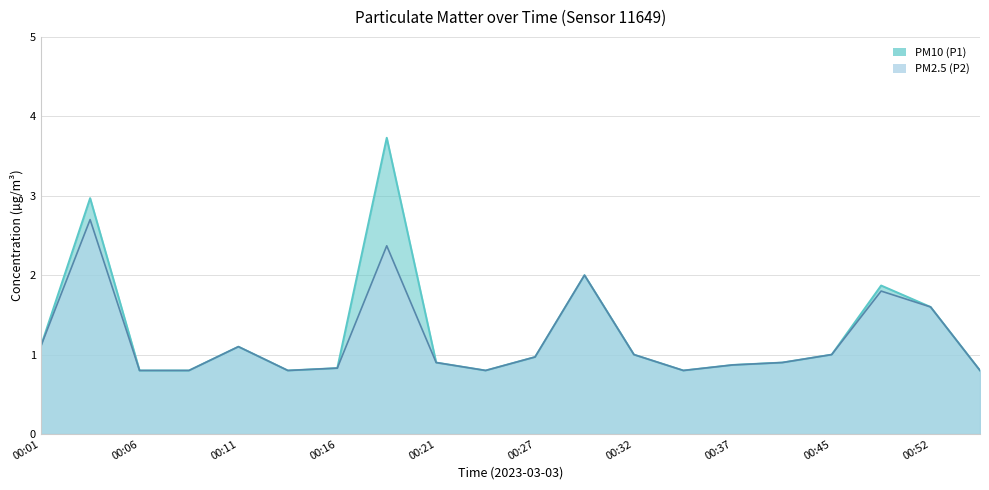

Reading left to right, transcribe all the data shown in this chart.

PM10 (P1): 1.1	3.0	0.8	0.8	1.1	0.8	0.8	3.7	0.9	0.8	1.0	2.0	1.0	0.8	0.9	0.9	1.0	1.9	1.6	0.8
PM2.5 (P2): 1.1	2.7	0.8	0.8	1.1	0.8	0.8	2.4	0.9	0.8	1.0	2.0	1.0	0.8	0.9	0.9	1.0	1.8	1.6	0.8